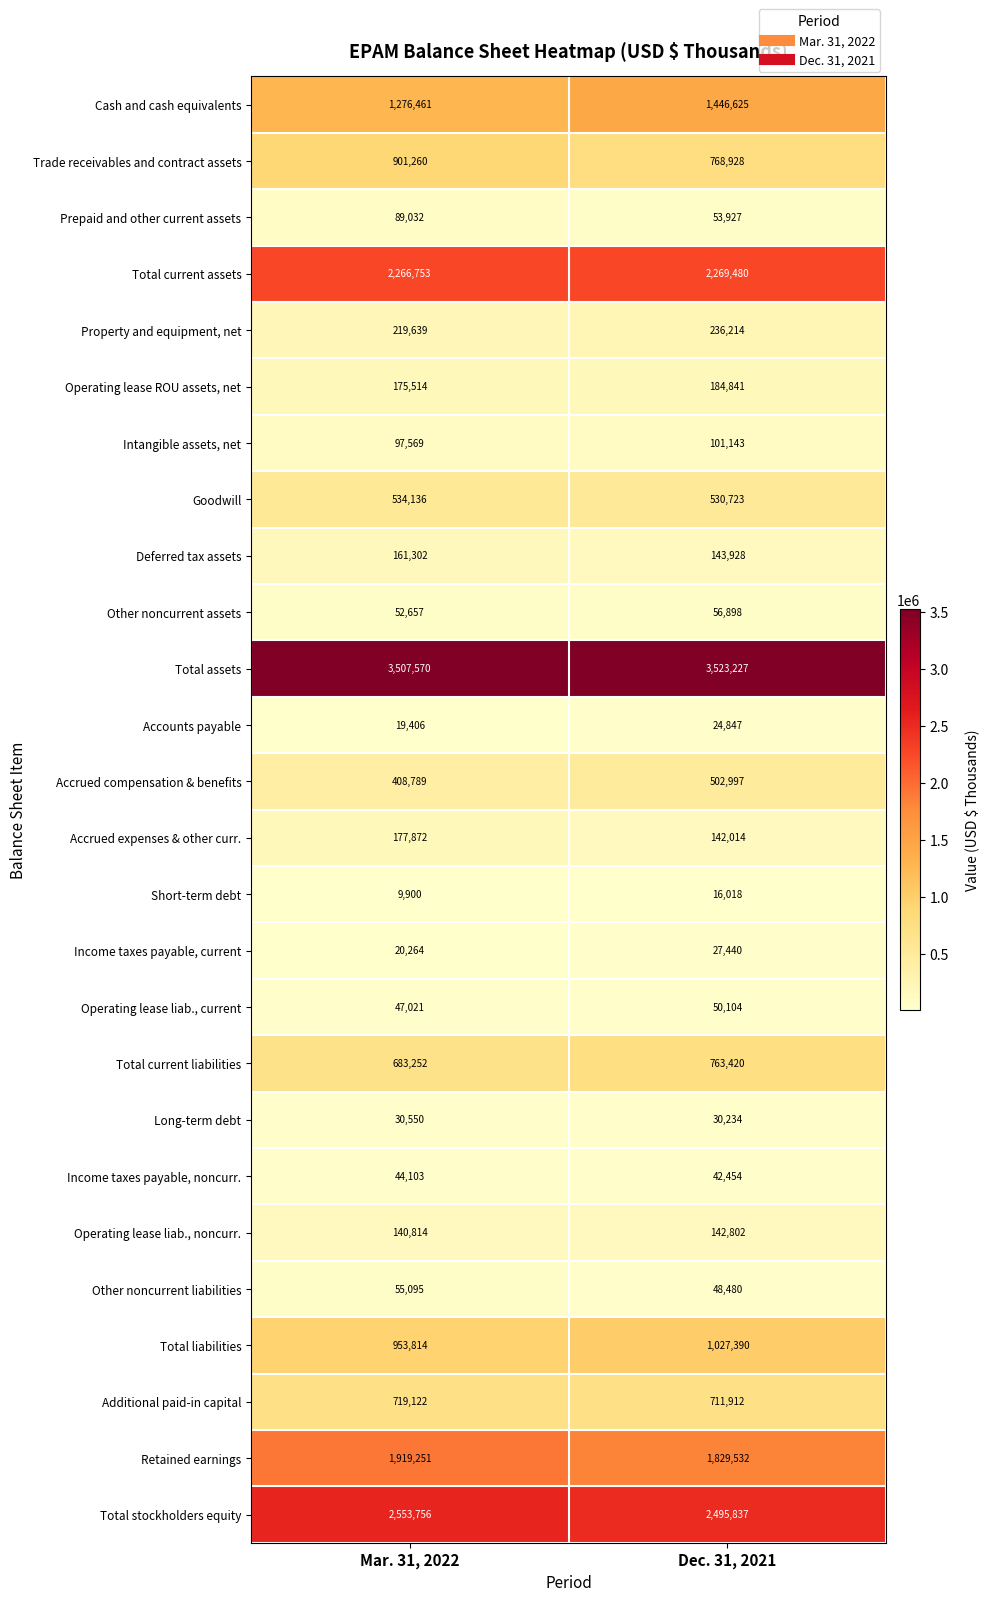

Which series has the widest spread of values?

Cash and cash equivalents